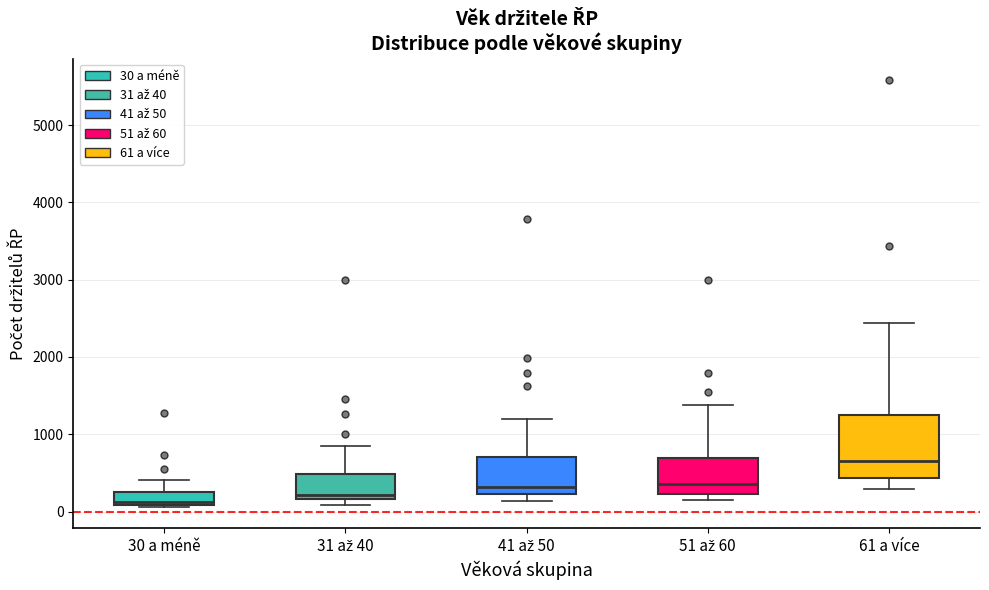

Which box's median line is the highest?

61 a více